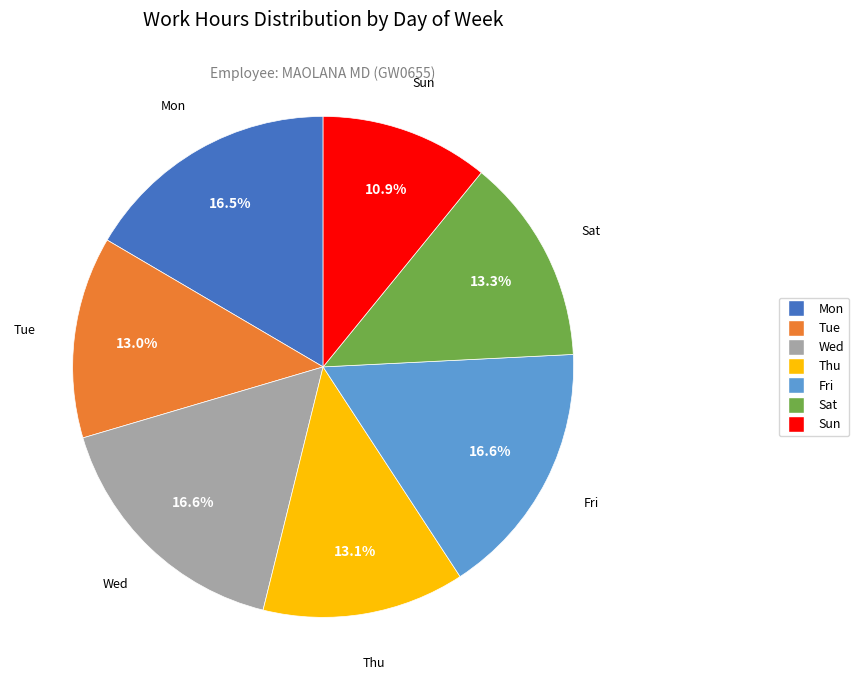

What is the ratio of the value at Wed to the value at Tue?

1.3